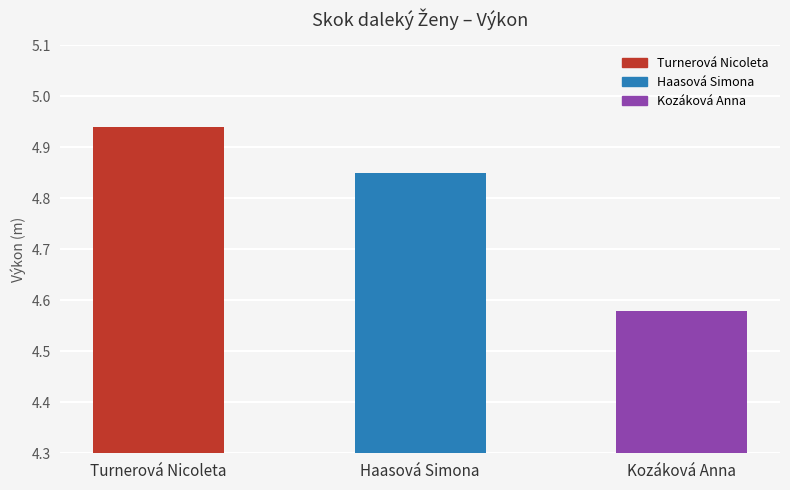

The chart shows a value of 7.7 at Turnerová Nicoleta. True or false?

False